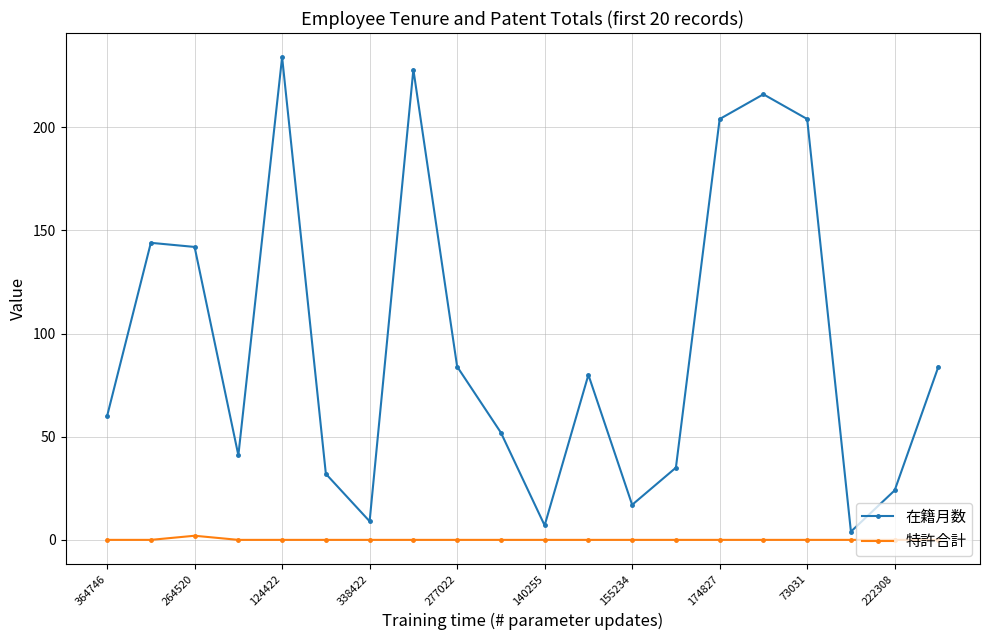

What is the maximum value for 在籍月数?

234